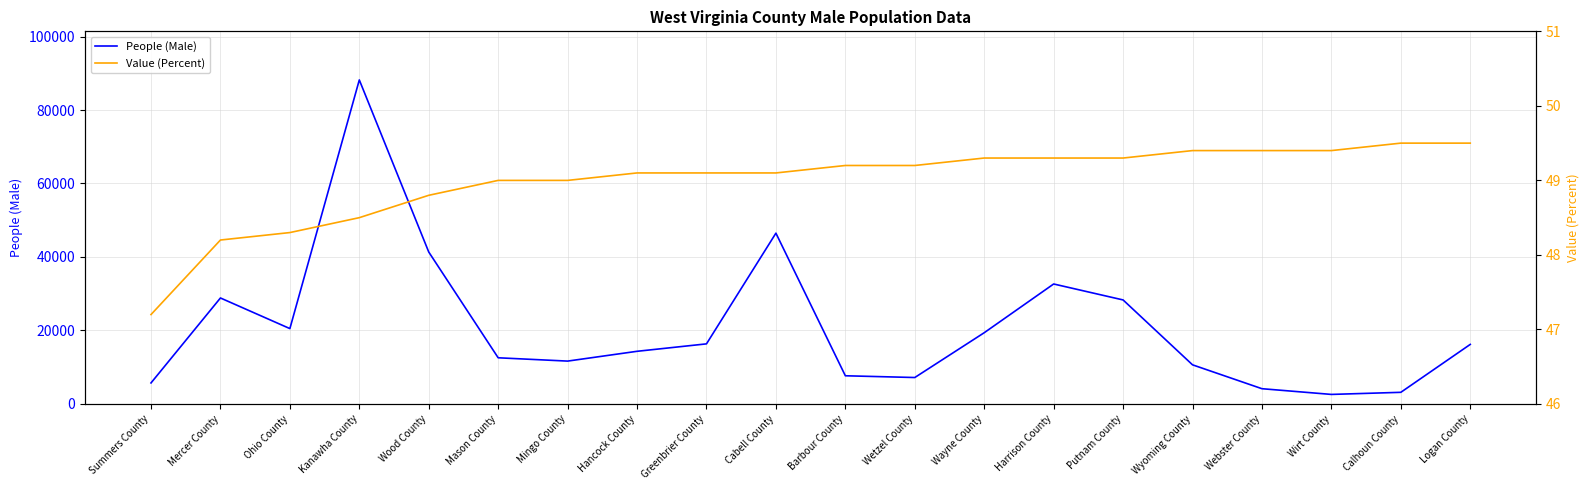

How many lines are shown in the chart?

2